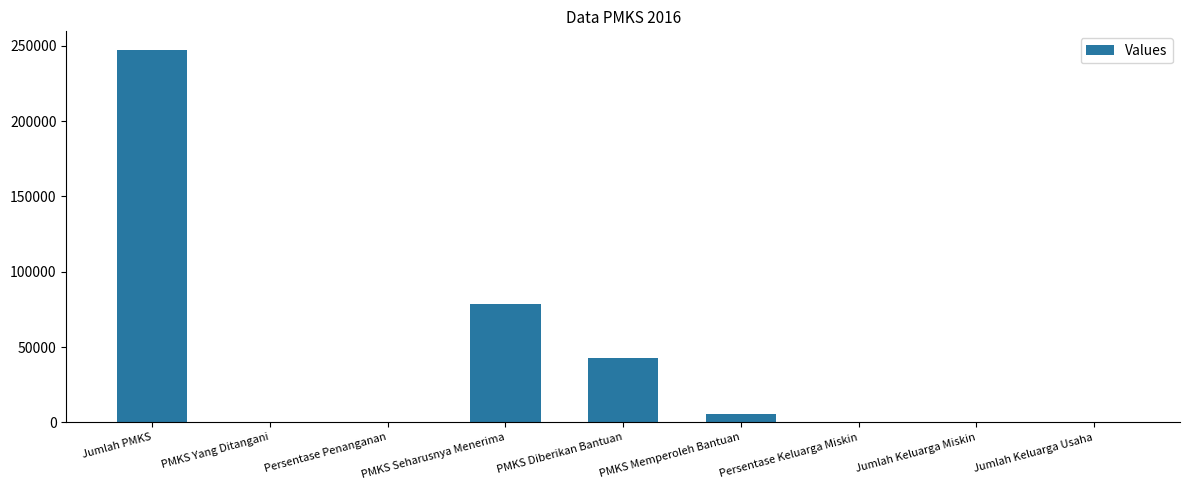

Between PMKS Seharusnya Menerima and Jumlah Keluarga Miskin, which is larger?

PMKS Seharusnya Menerima